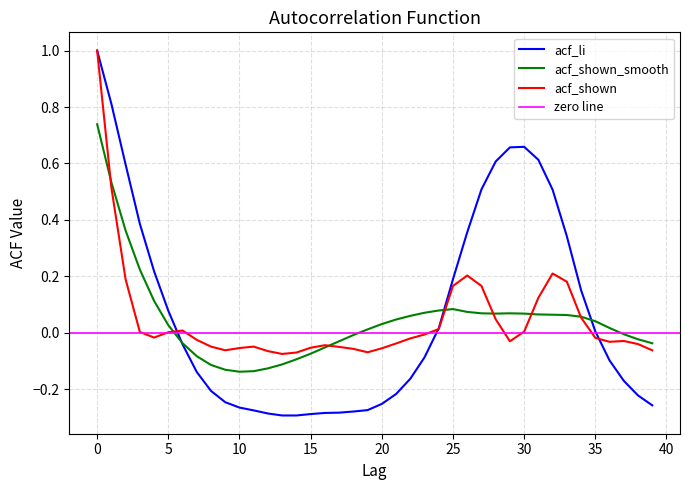

What is the difference between the acf_li values at 36 and 28?

0.7